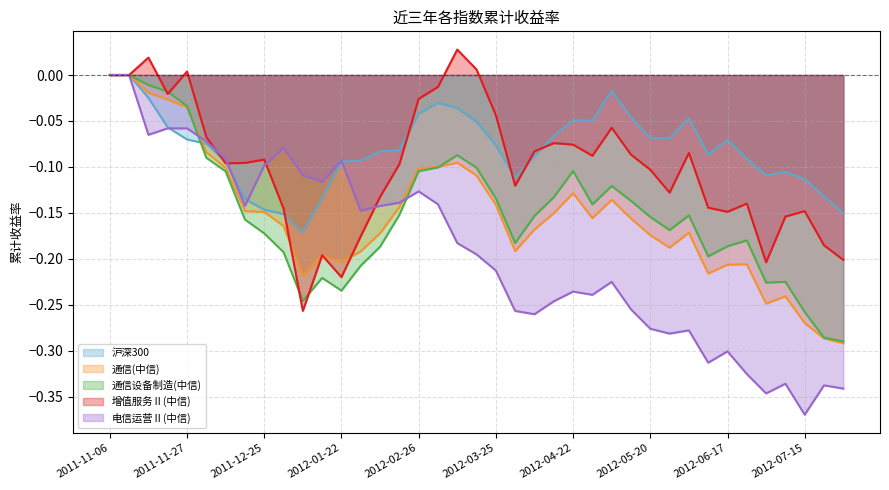

In 通信(中信), how many points are higher than both neighbors (excluding endpoints)?

7